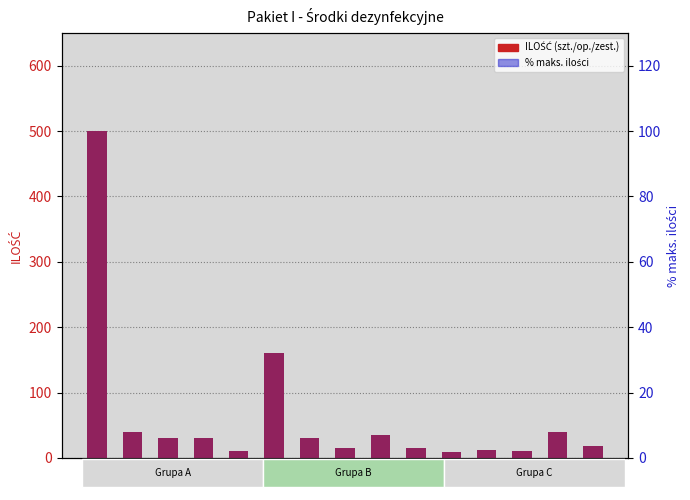

Where is ILOŚĆ (szt./op./zest.) nearest to the value 254?

6